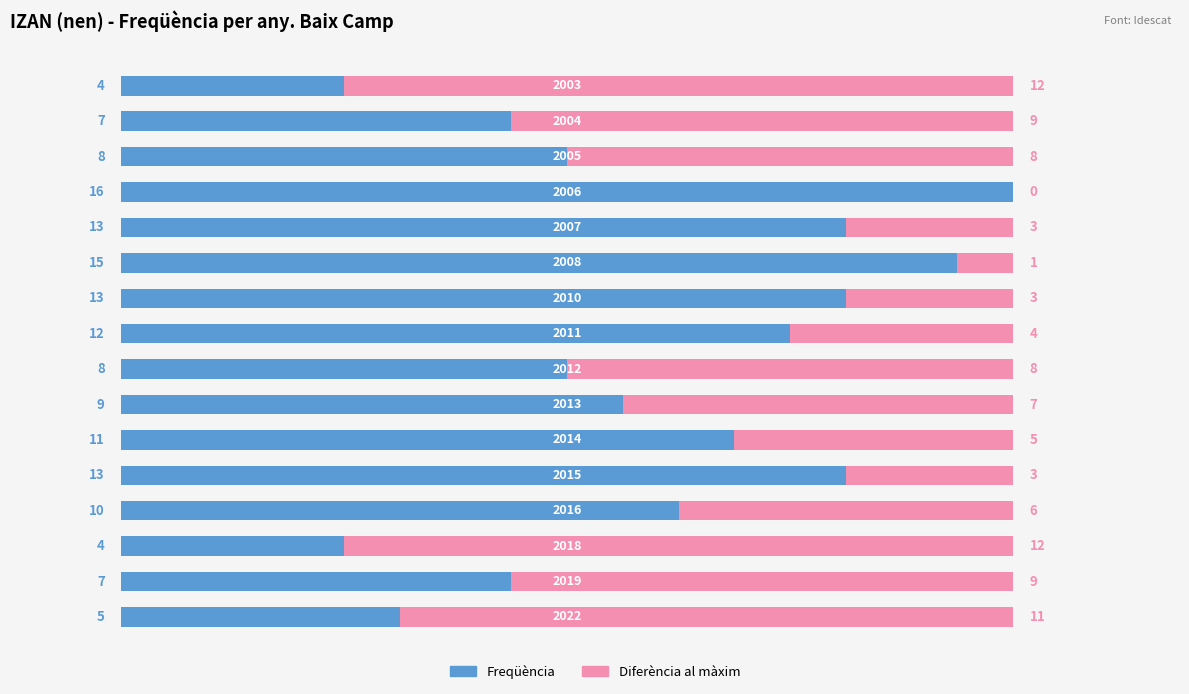

What is the maximum value for Freqüència?

16